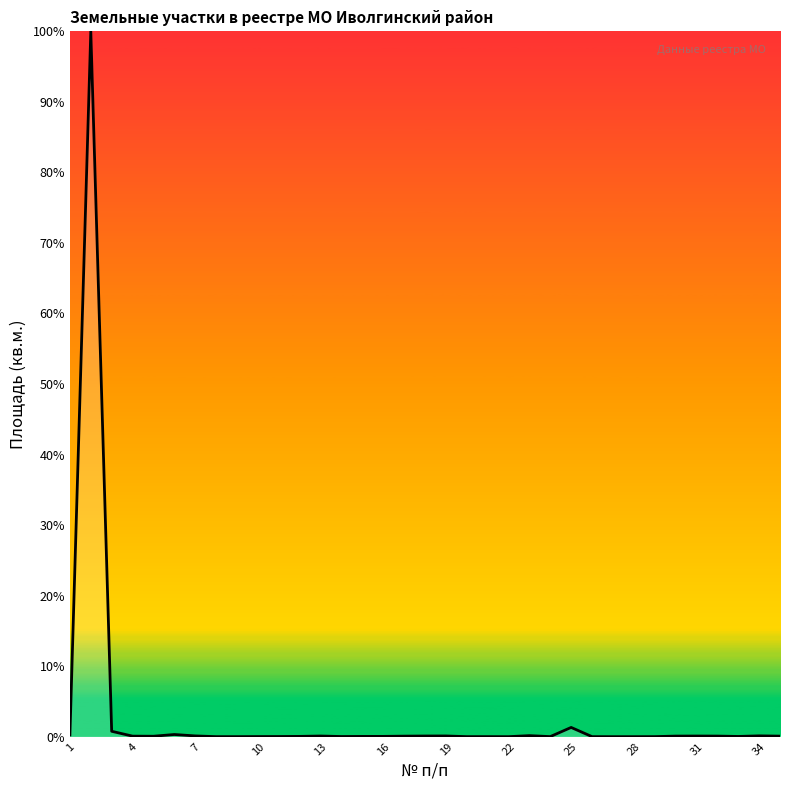

What is the difference between the maximum and minimum values?

100.0